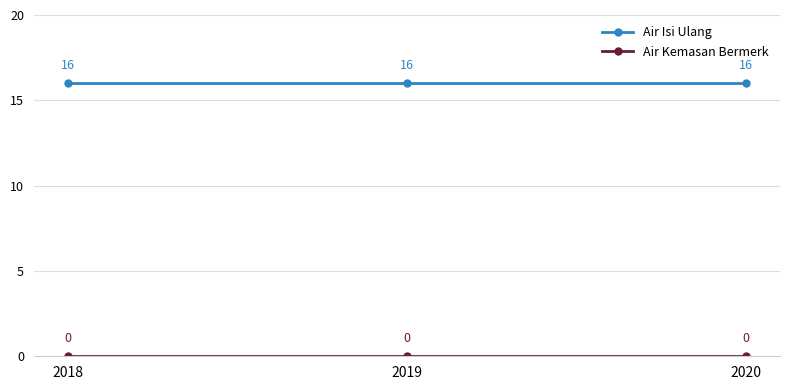

Which series has the largest total across all categories?

Air Isi Ulang